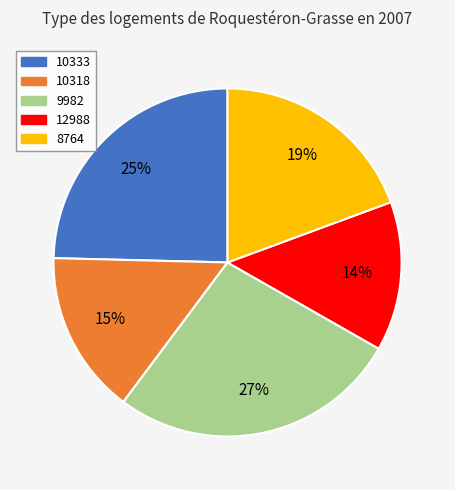

Which slice is the largest?

9982